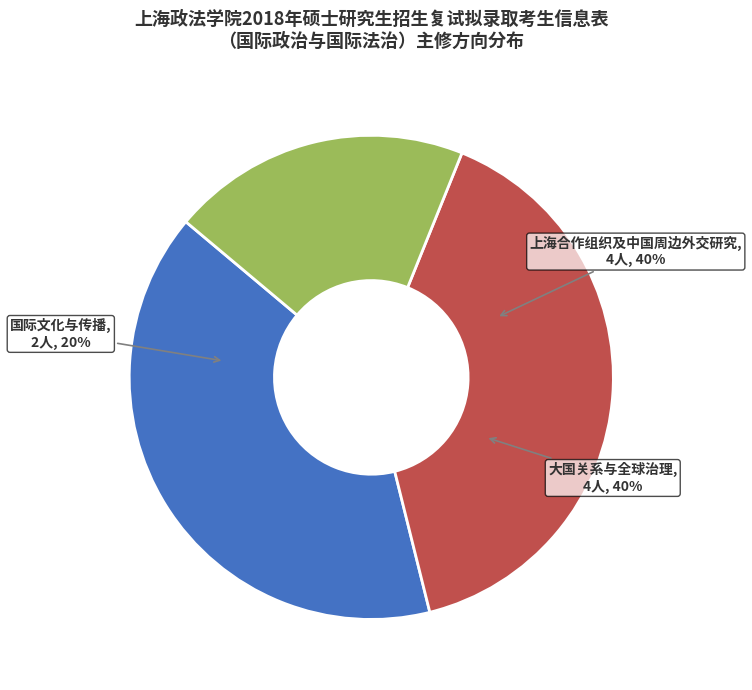

Which slice is the smallest?

国际文化与传播